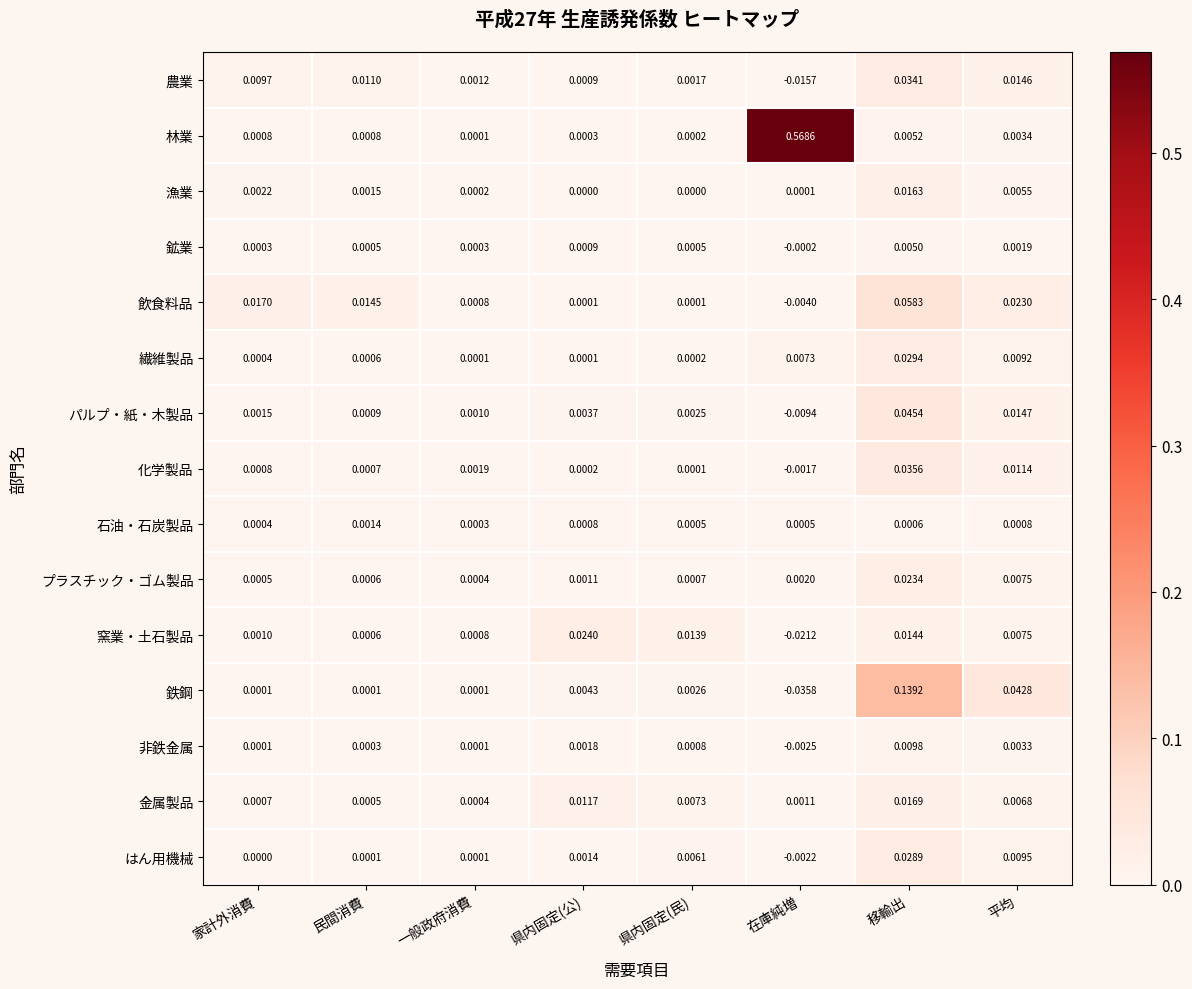

At how many categories does at least one series exceed 0?

8